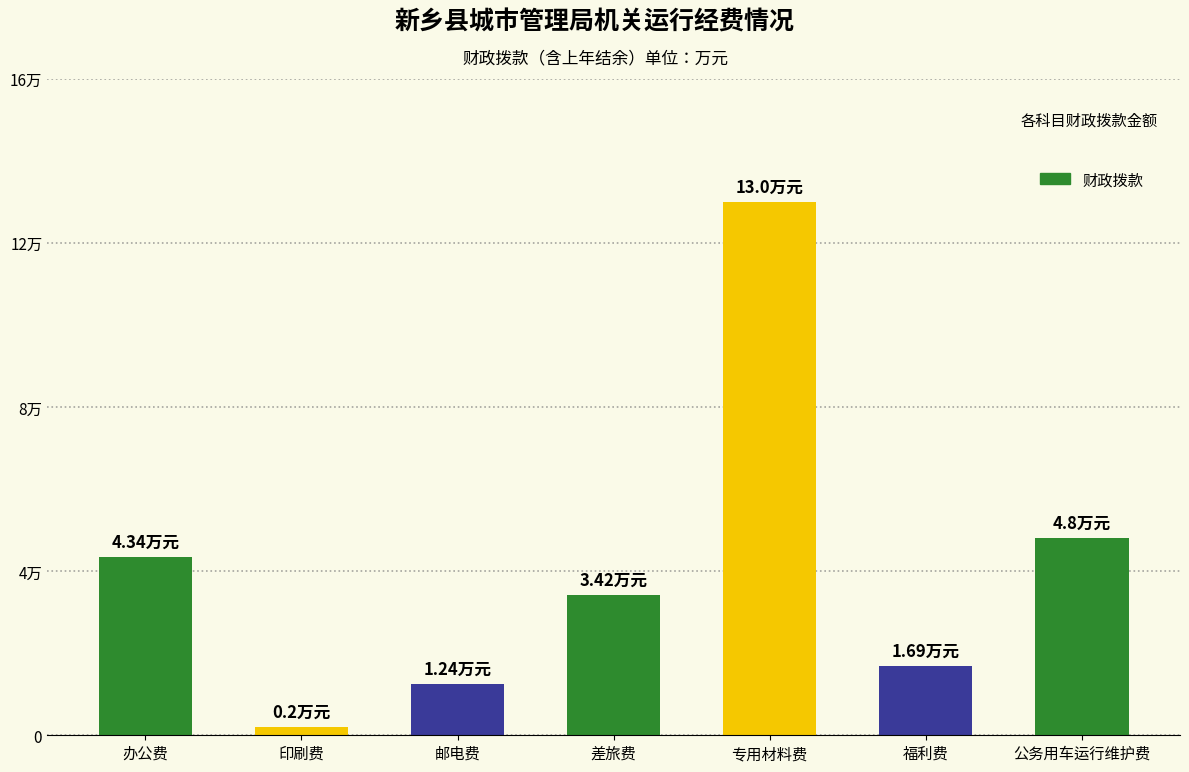

What is the maximum value shown in the chart?

13.0